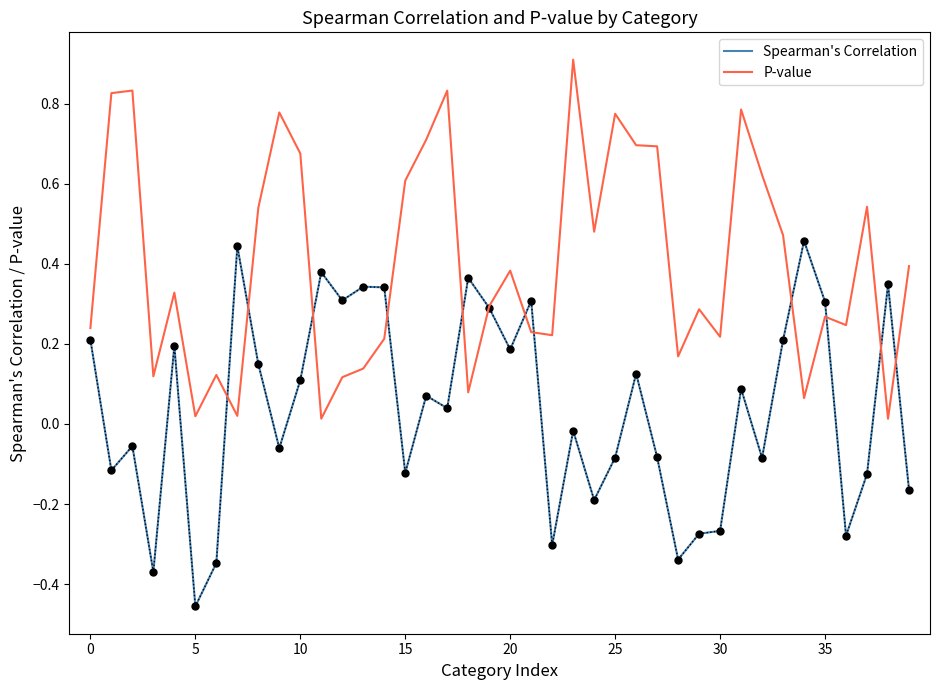

Which series has the largest total across all categories?

P-value